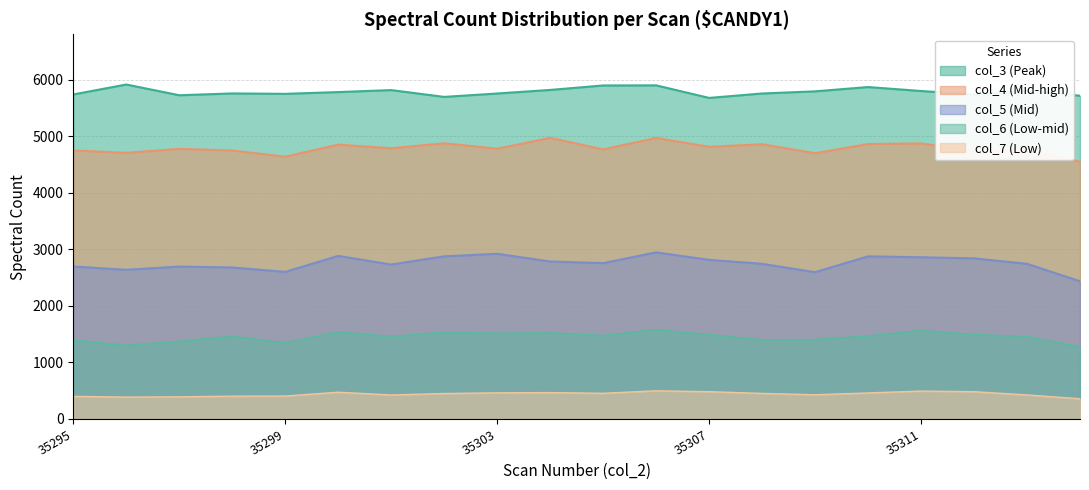

What are all the series names shown in the legend?

col_3 (Peak), col_4 (Mid-high), col_5 (Mid), col_6 (Low-mid), col_7 (Low)